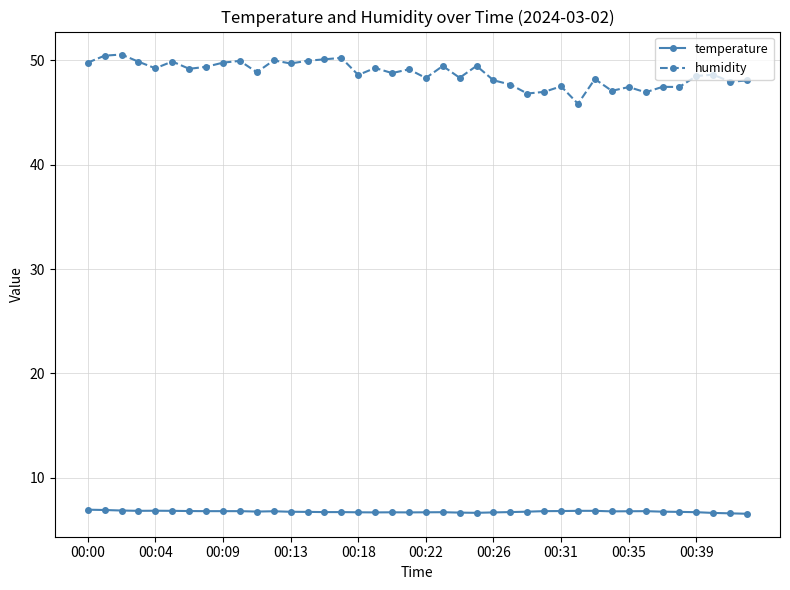

How many categories are shown in the chart?

40